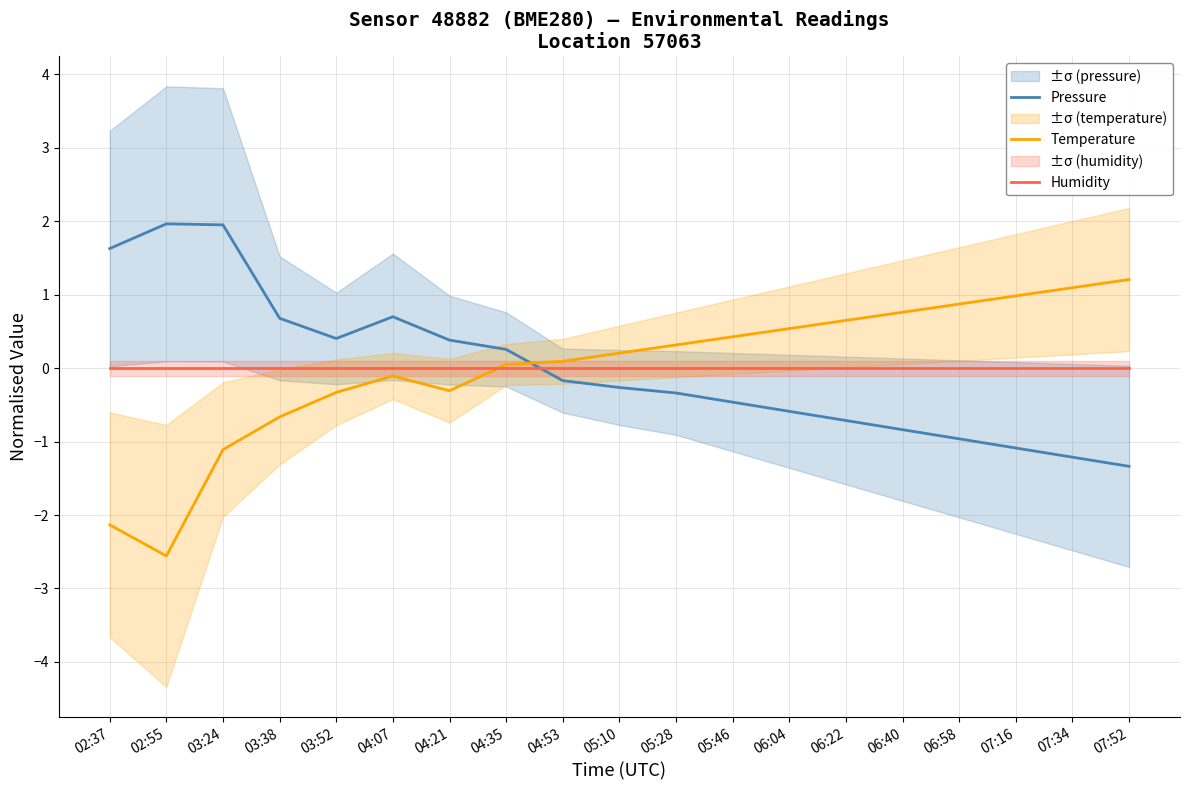

Which series changed the most between 05:10 and 06:58?

Pressure